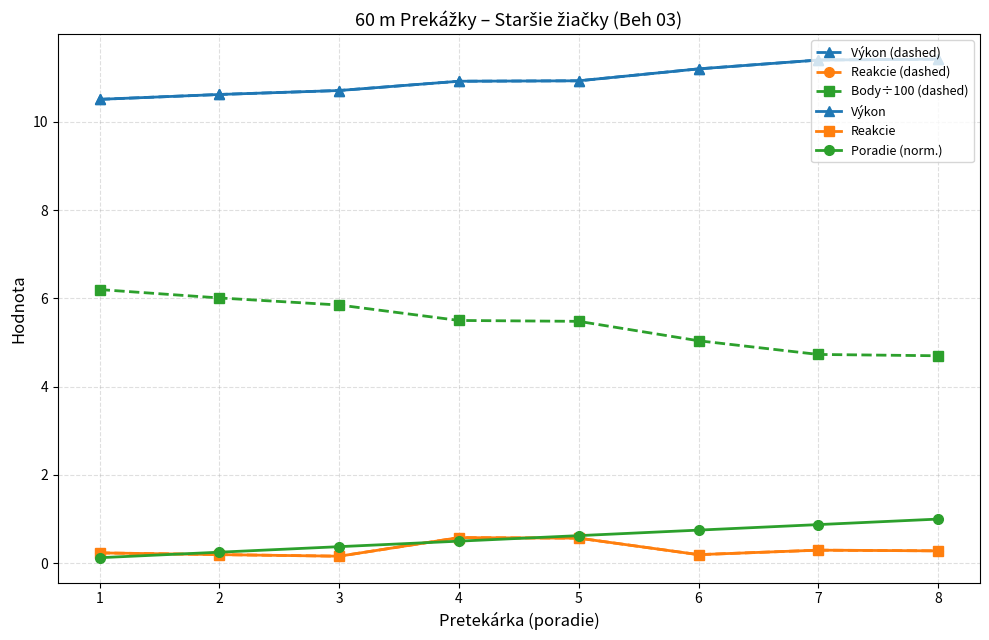

Is it true that Výkon equals 6.3 at 4?

False